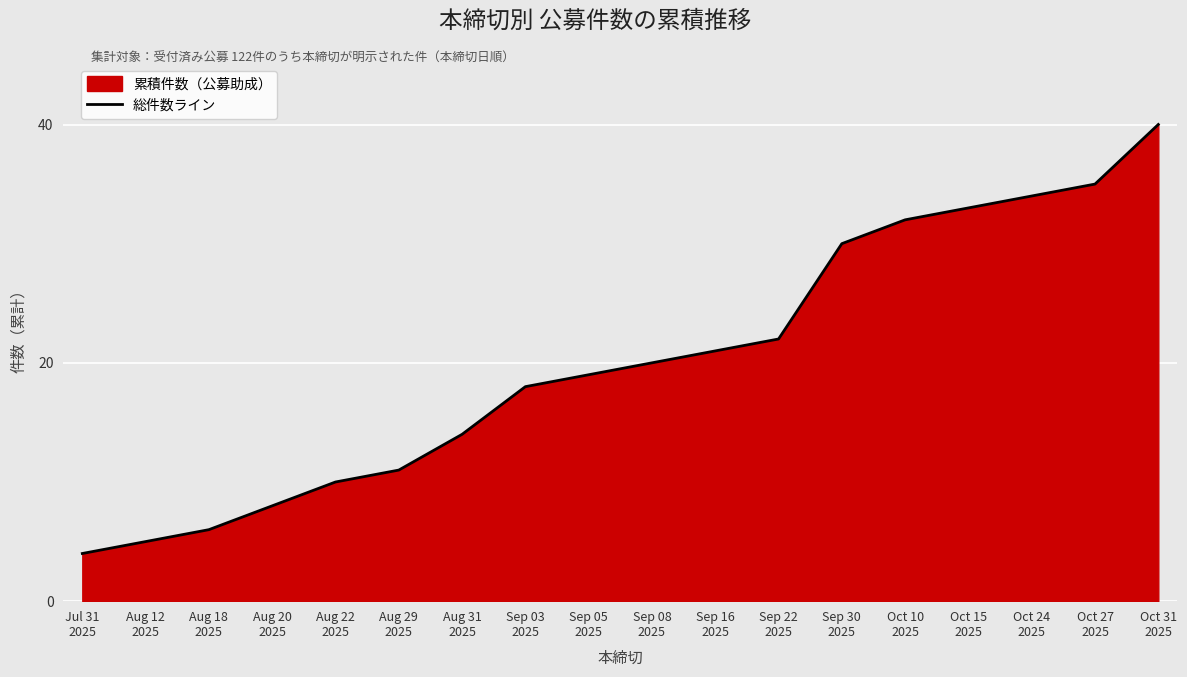

What is the value of the 18th point from the left?

40